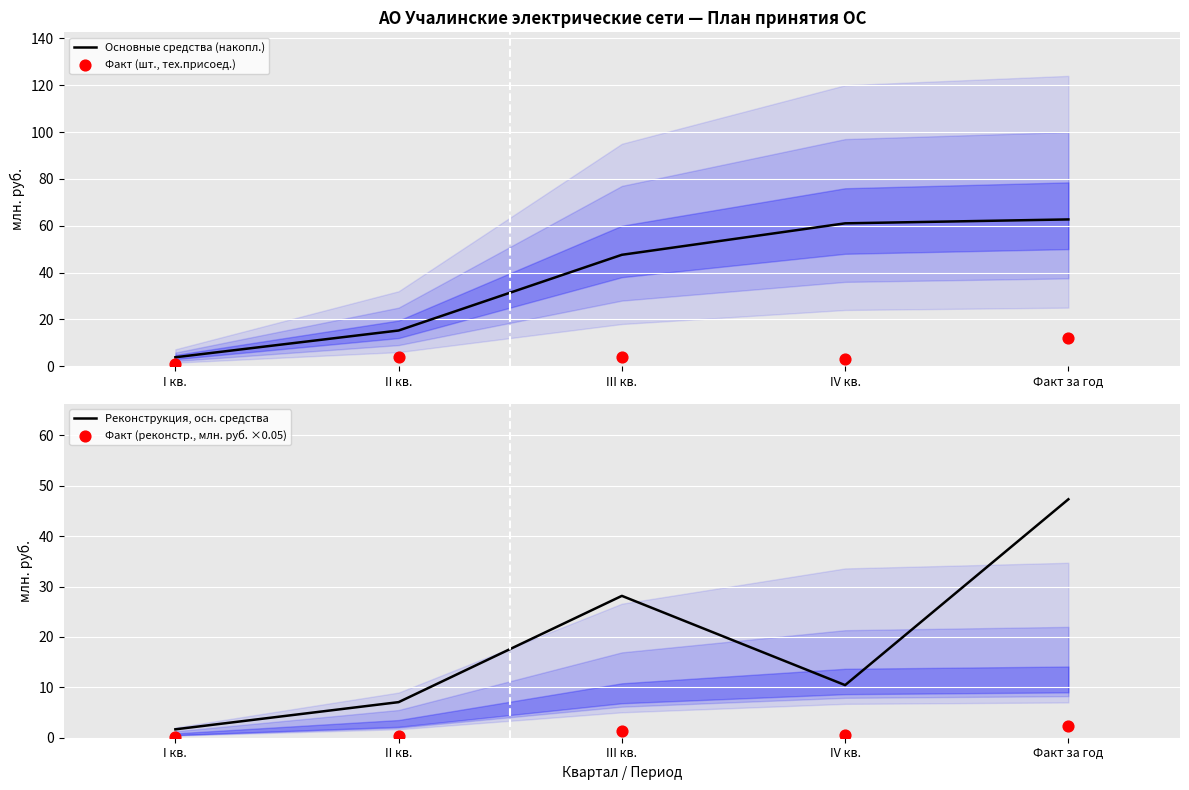

At how many categories does at least one series exceed 50?

2